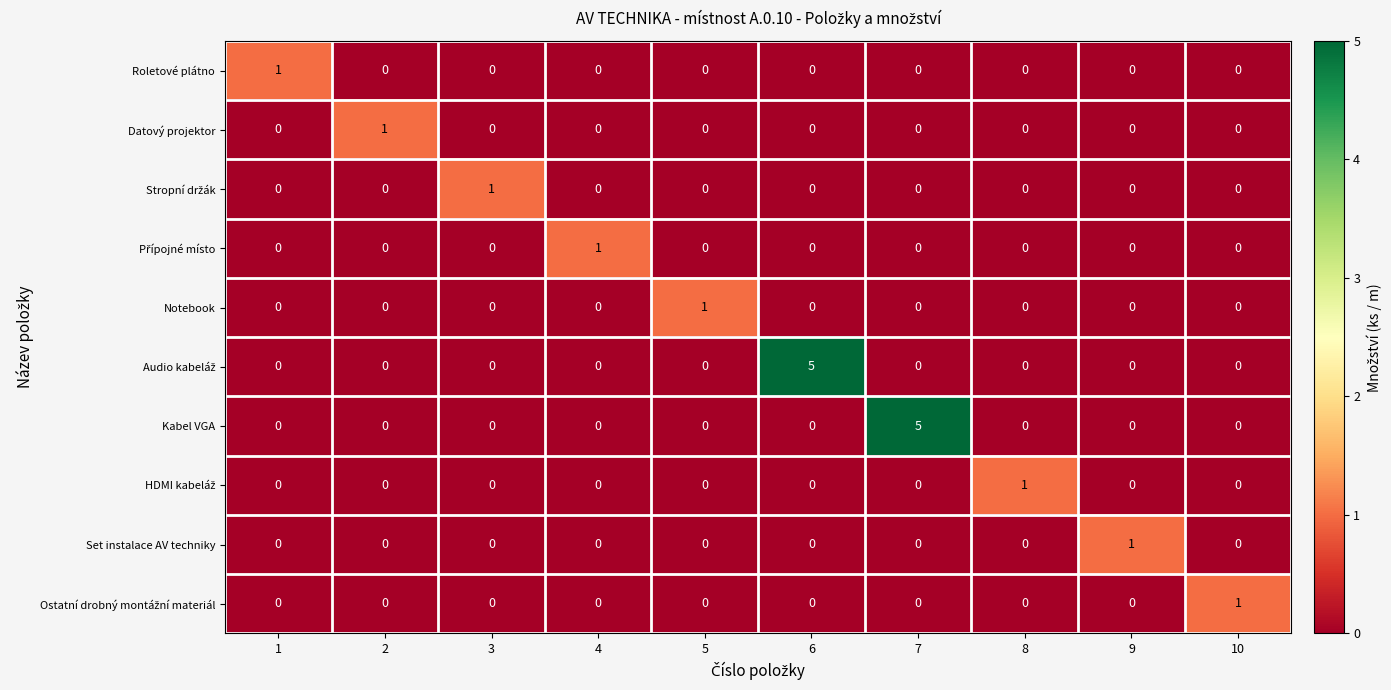

What is the difference between the highest and lowest values at 4?

1